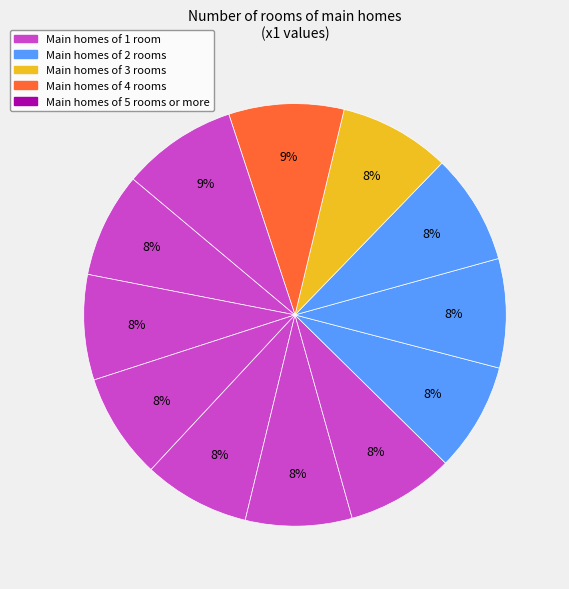

Is there any slice that represents more than half of the pie?

No